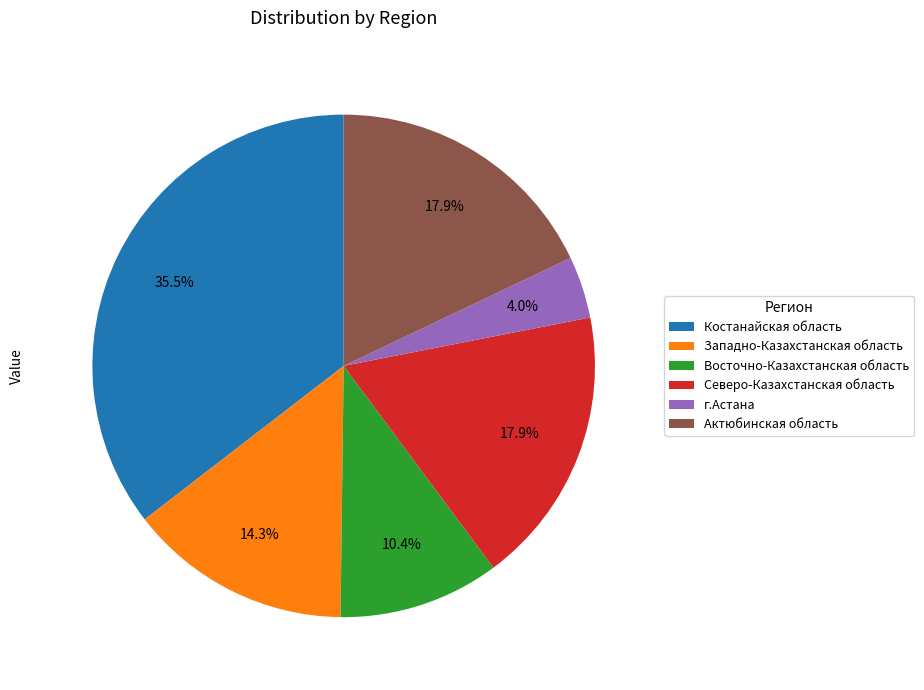

What is the largest slice in the pie chart?

Костанайская область